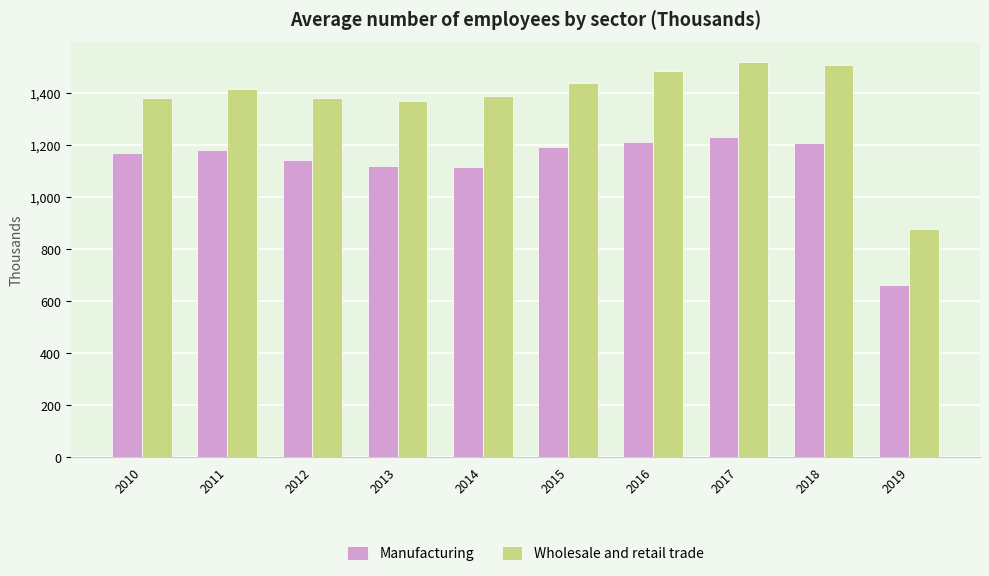

What is the total value across all series at 2014?

2501.8